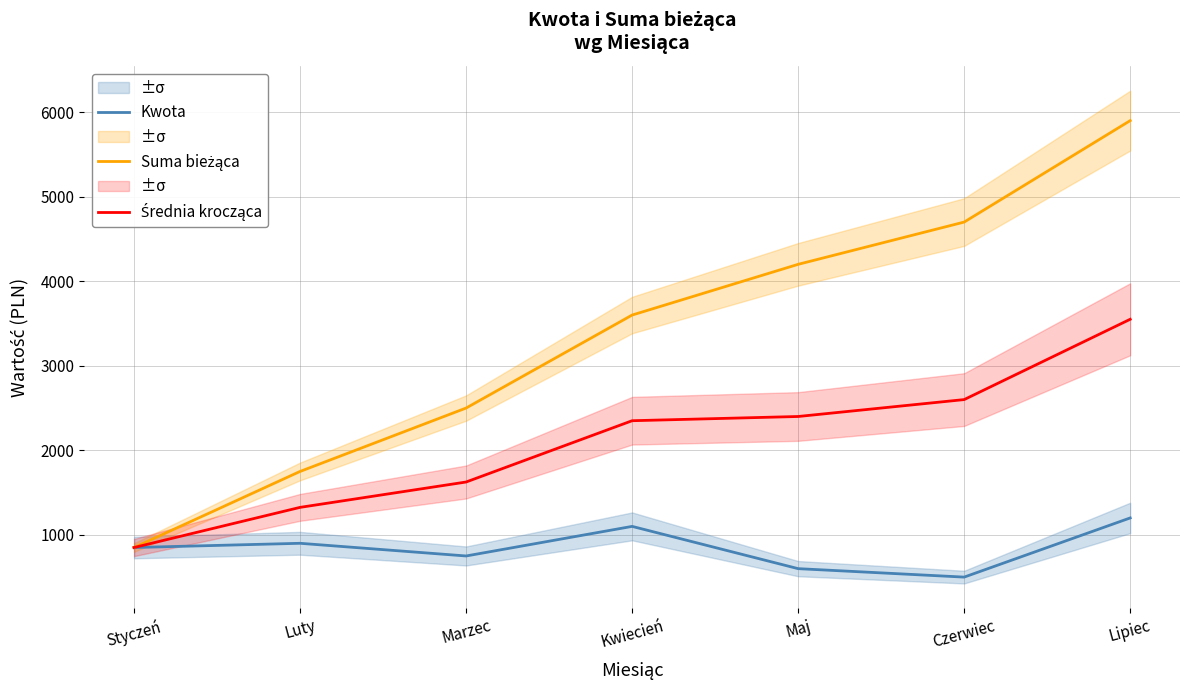

True or false: Suma bieżąca has more than 1 interior local peaks.

False